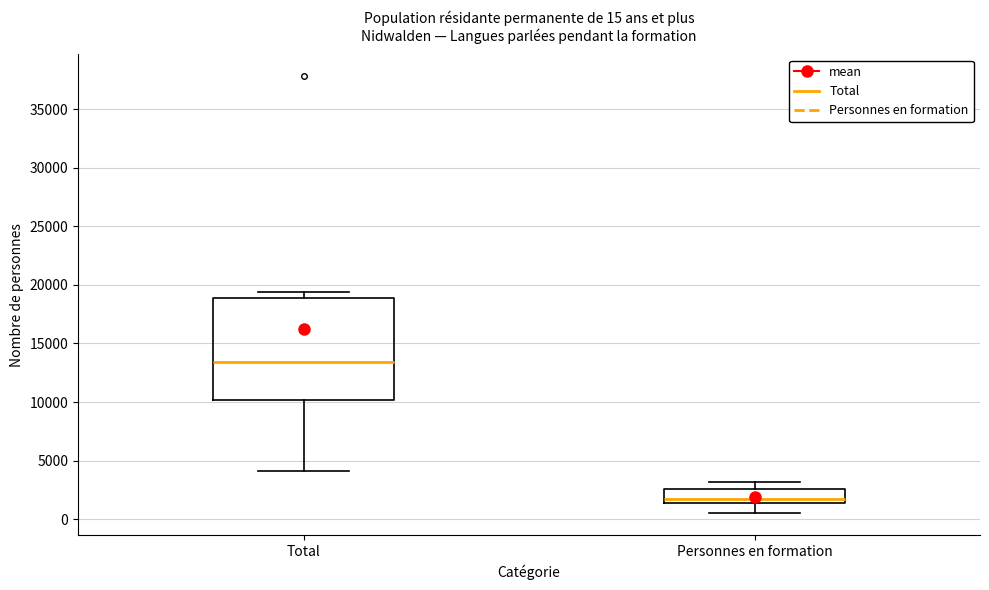

Comparing the boxes themselves (not the whiskers), which one is the tallest?

Total